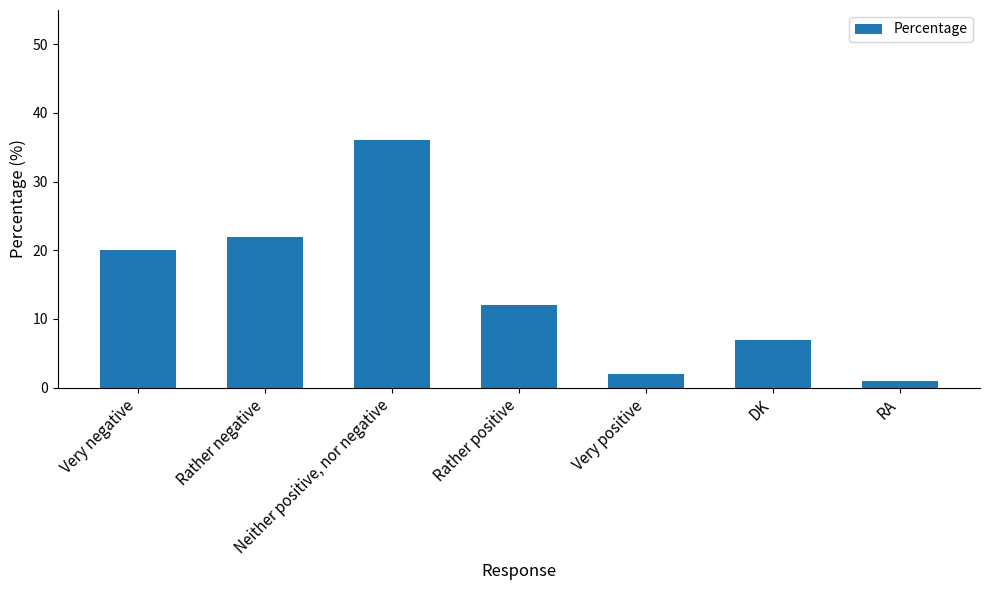

Does the chart contain any negative values?

No